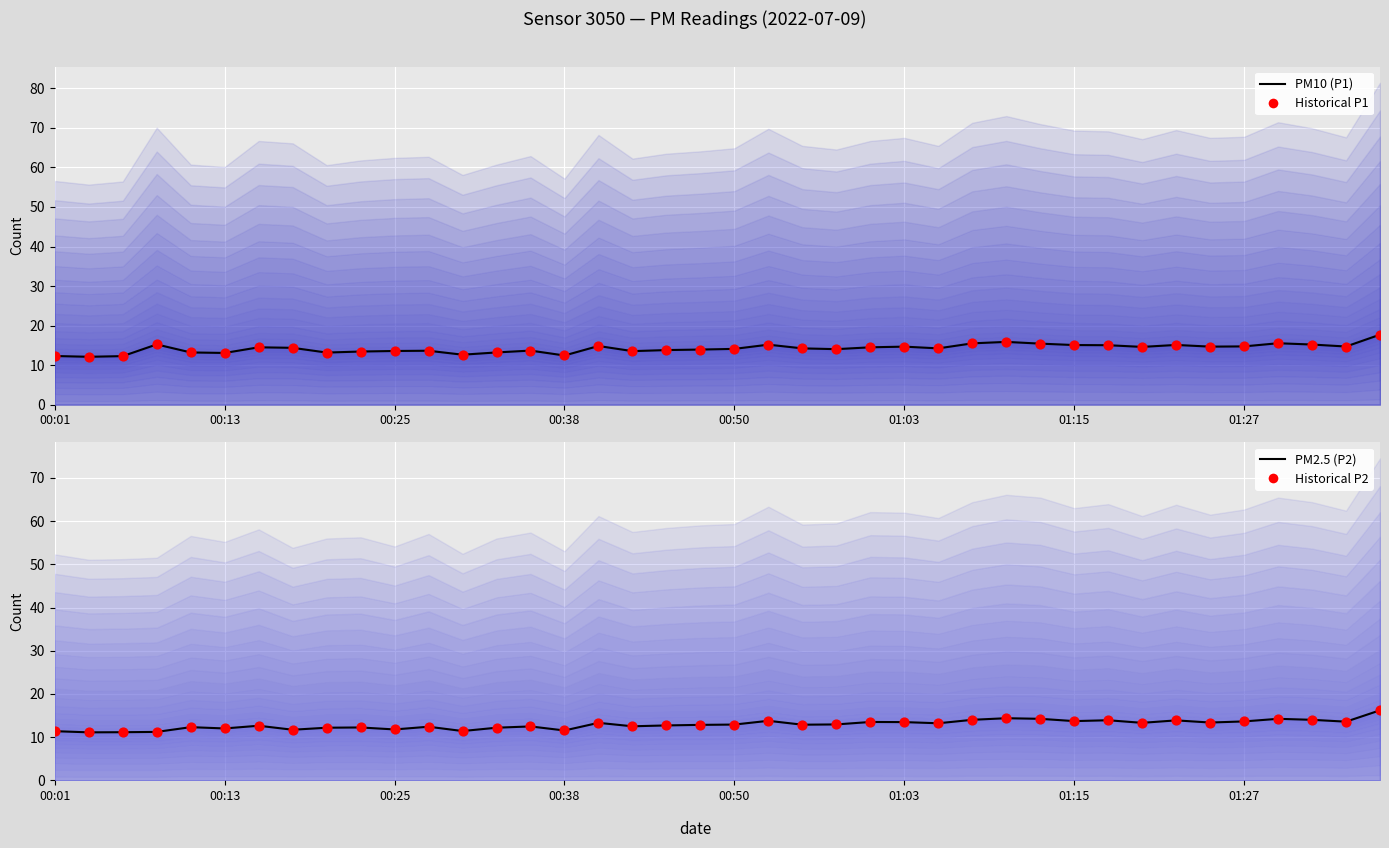

At which category is the sum across all series the highest?

39